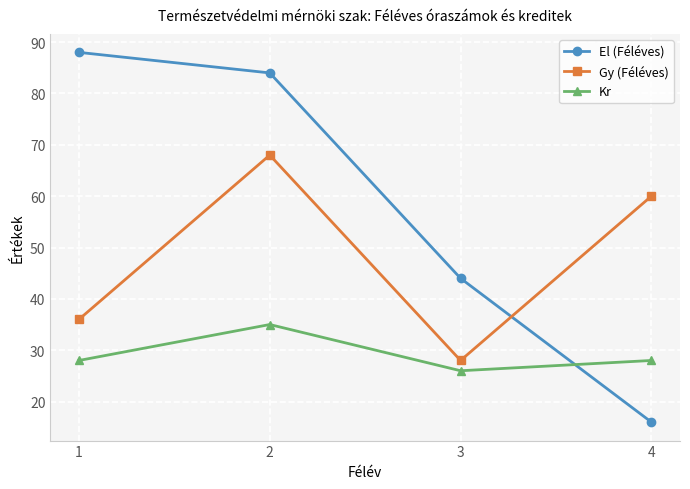

Rank the series at 3 from highest to lowest value.

El (Féléves), Gy (Féléves), Kr